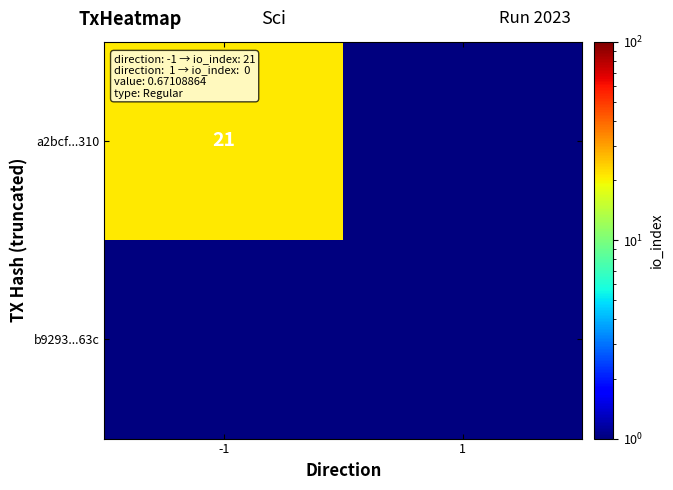

True or false: a2bcf...310 has a value of 21.0 at -1.

True